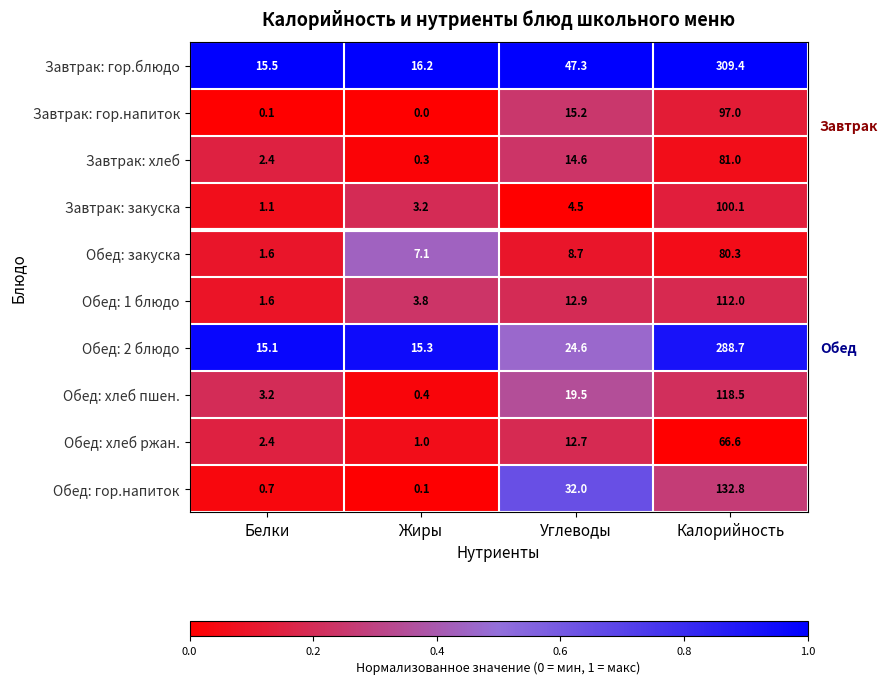

At how many categories does at least one series exceed 0?

4